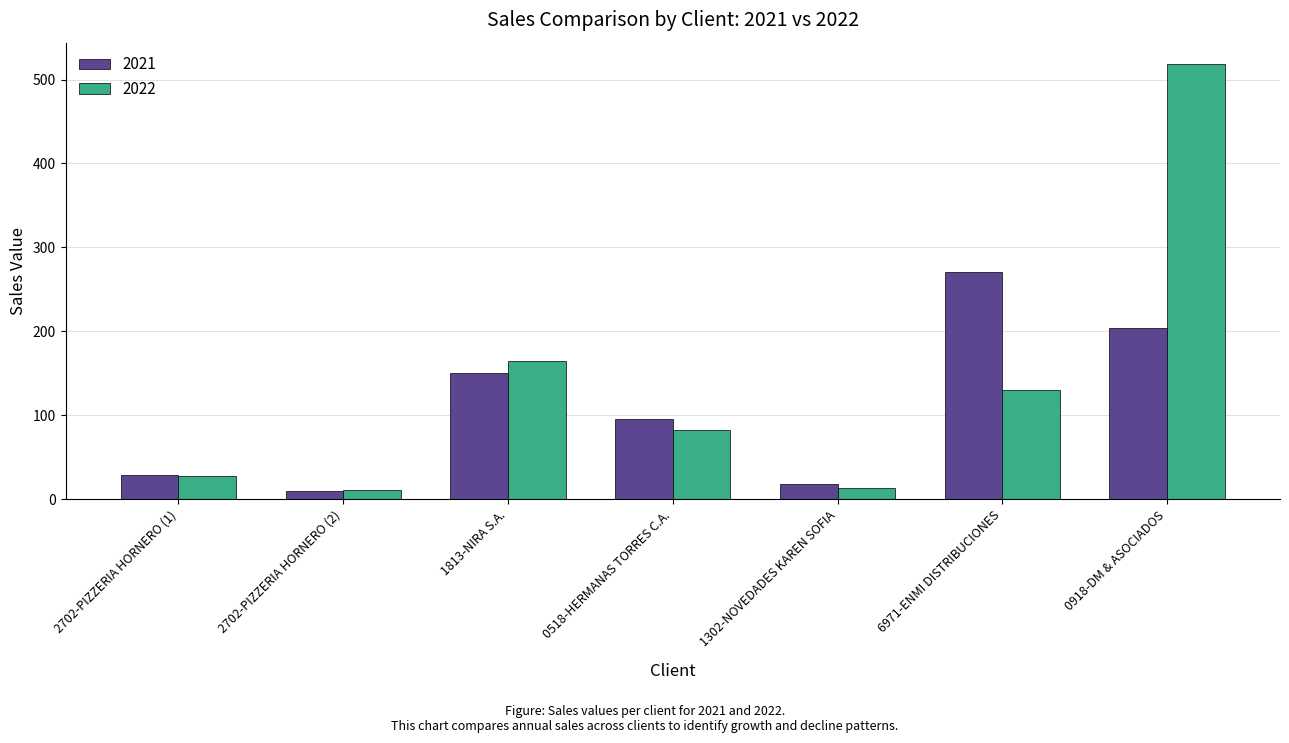

At which category is the sum across all series the highest?

0918-DM & ASOCIADOS